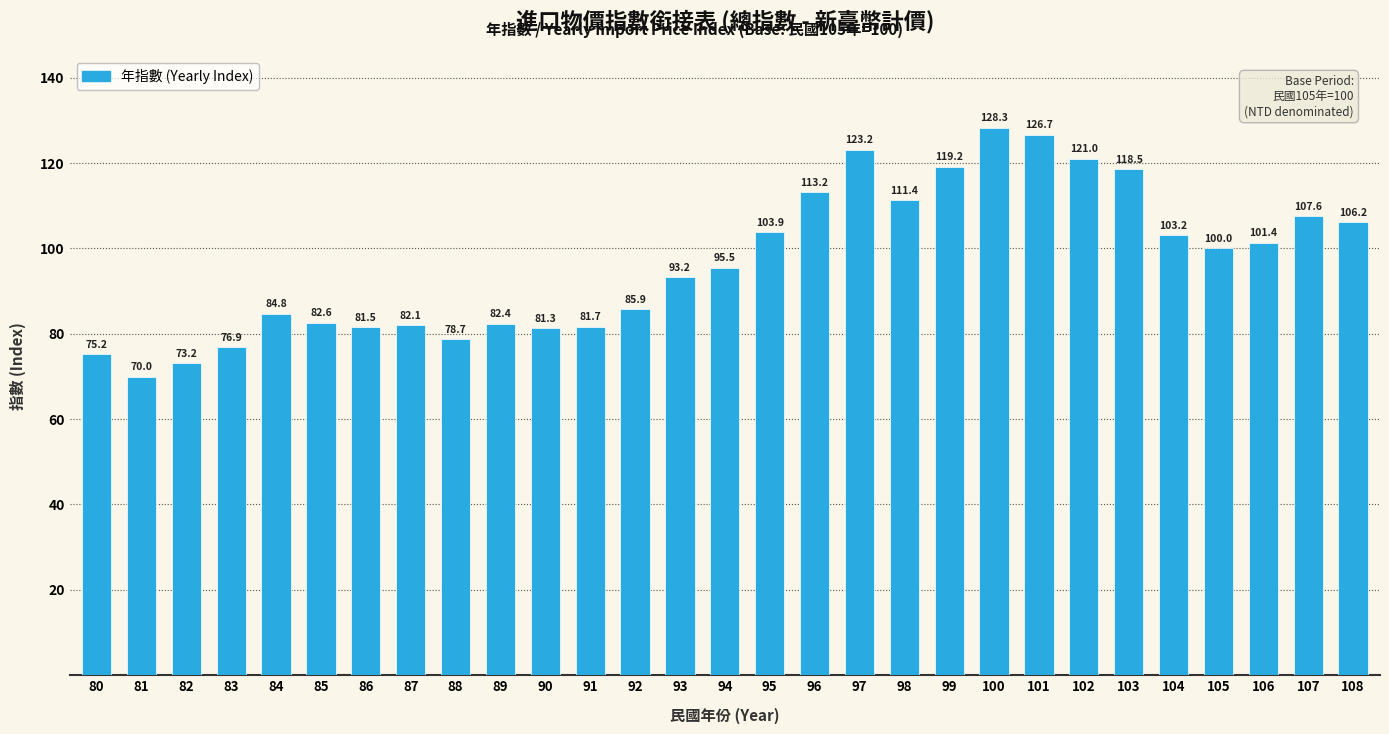

At which label is the value closest to 99?

105